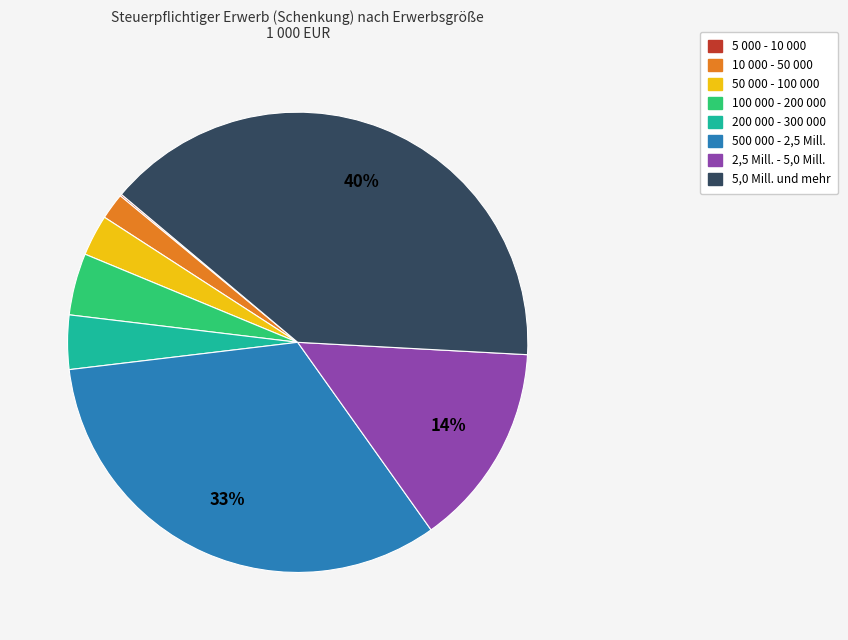

Combined, do 50 000 - 100 000 and 5,0 Mill. und mehr account for over 50%?

No